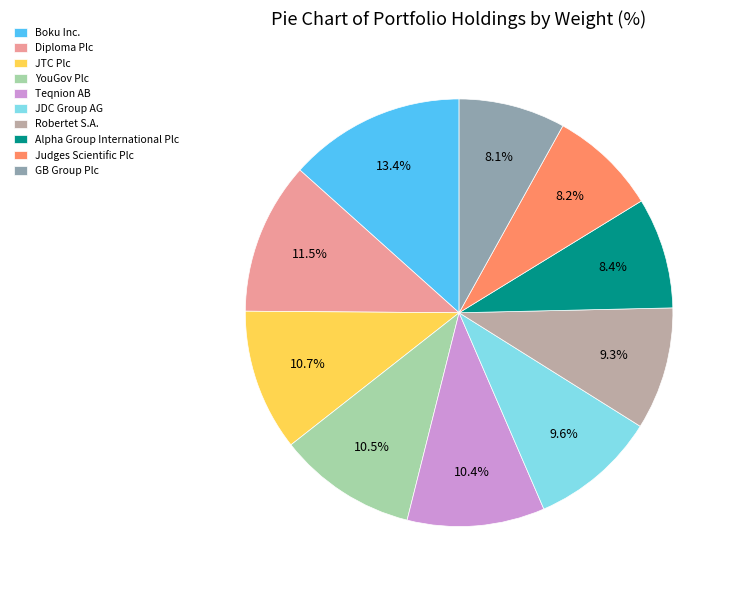

What portion of the pie excludes Alpha Group International Plc?

91.6%